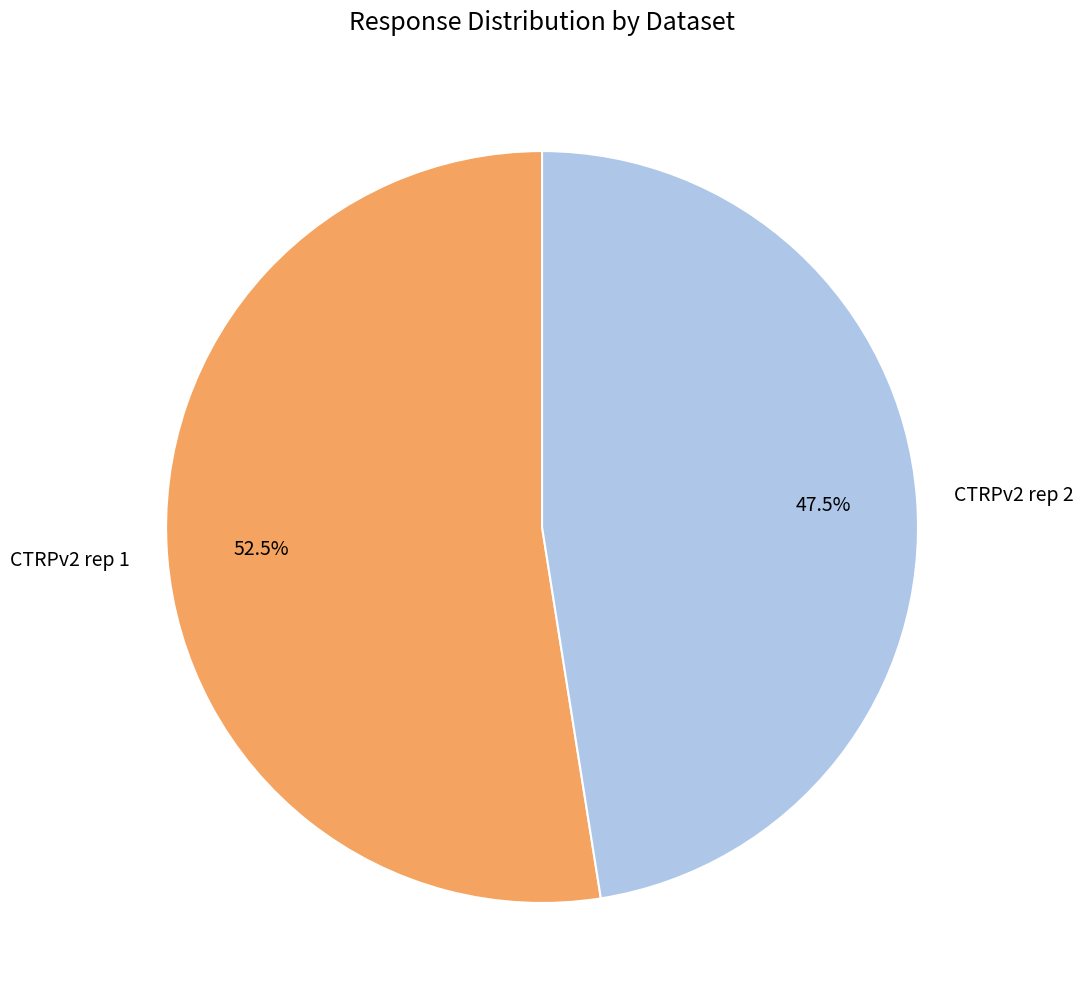

Rank the categories by value from highest to lowest.

CTRPv2 rep 1, CTRPv2 rep 2